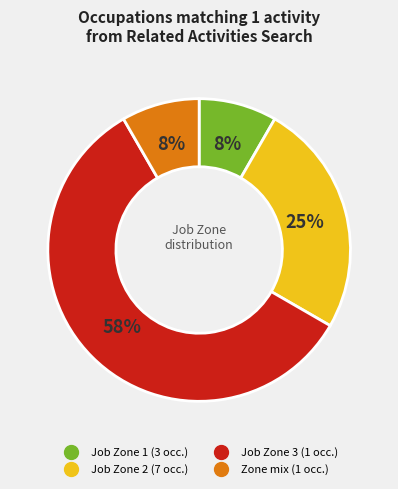

To the nearest percent, what is the average slice percentage?

25%